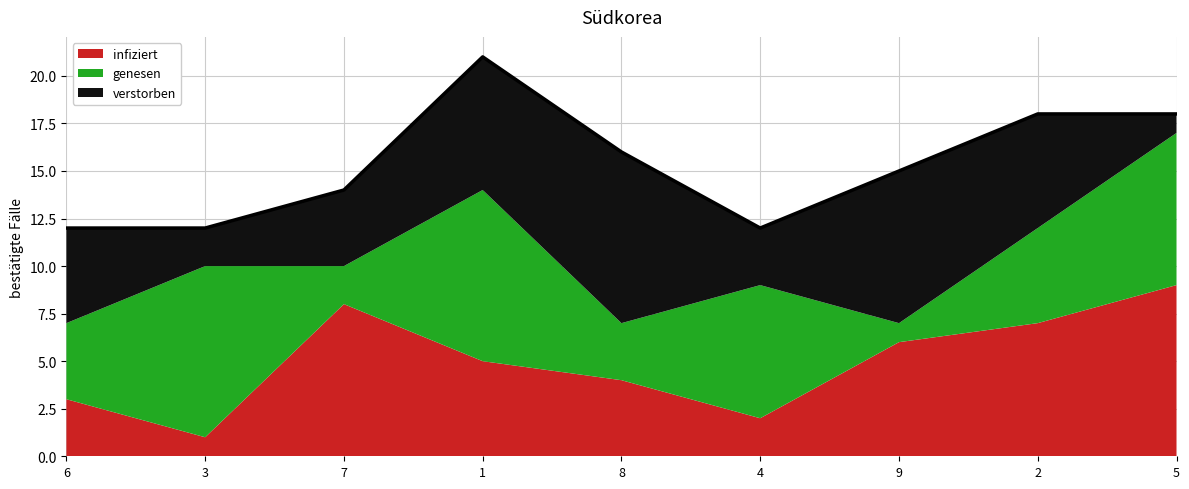

What position from the left is 1?

4